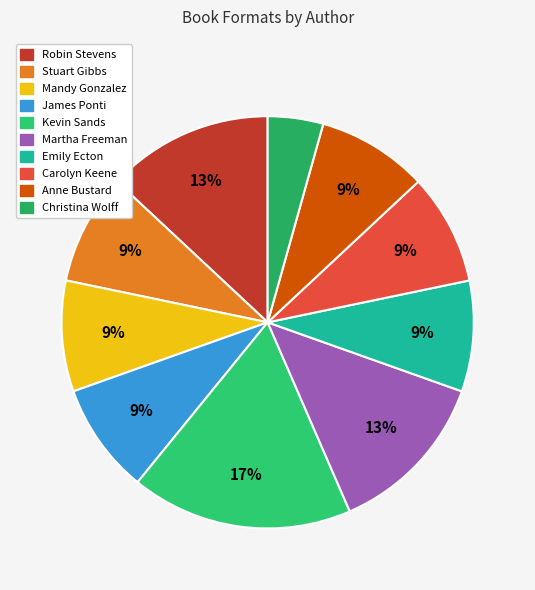

Which category has the biggest portion of the pie?

Kevin Sands